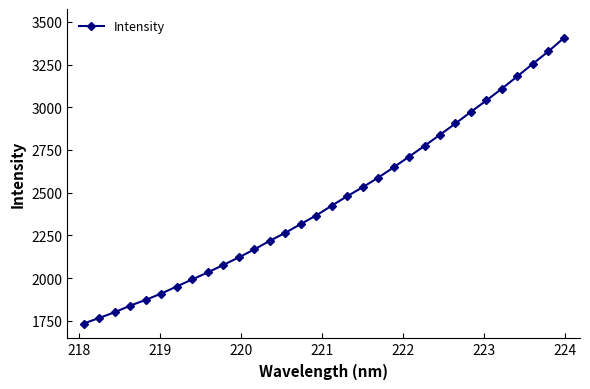

Does the chart have visible grid lines?

No